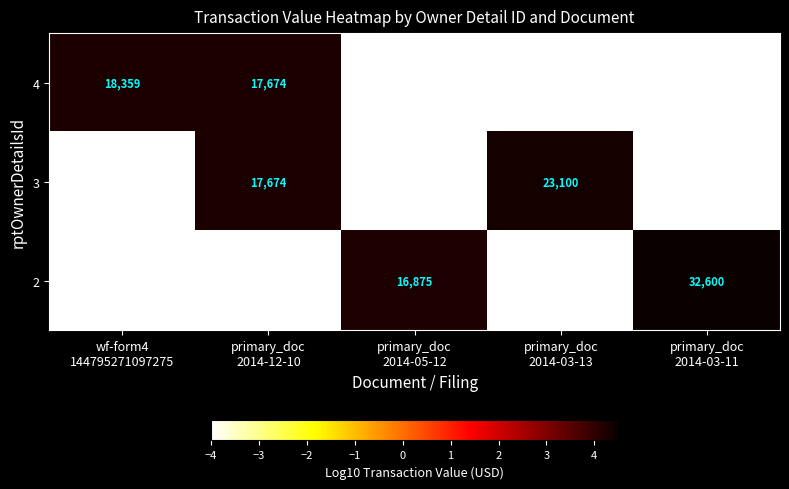

The value of 4 at primary_doc 2014-03-13 is -1.4. True or false?

False